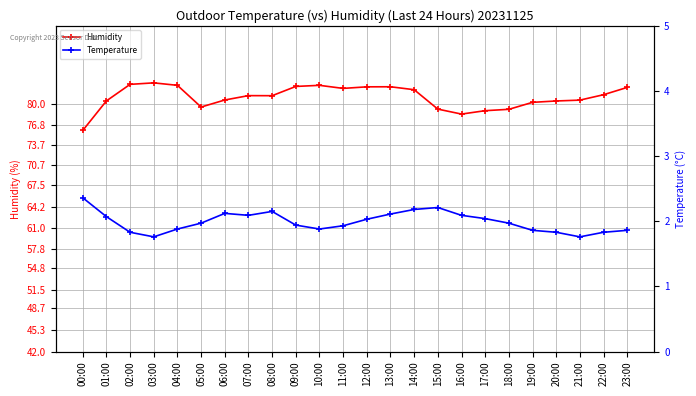

Rank the series by their maximum value, from highest to lowest.

Humidity, Temperature